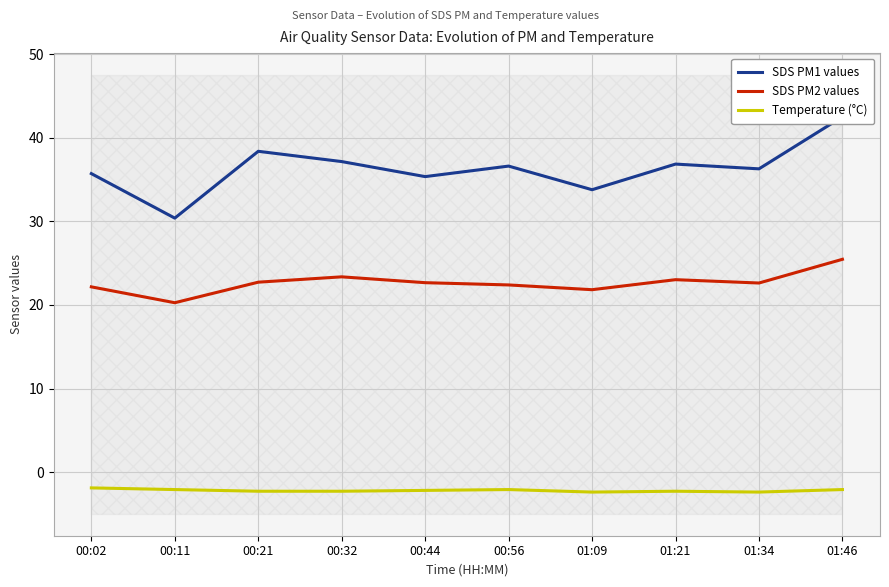

At which category does SDS PM2 values reach its first local valley?

00:11